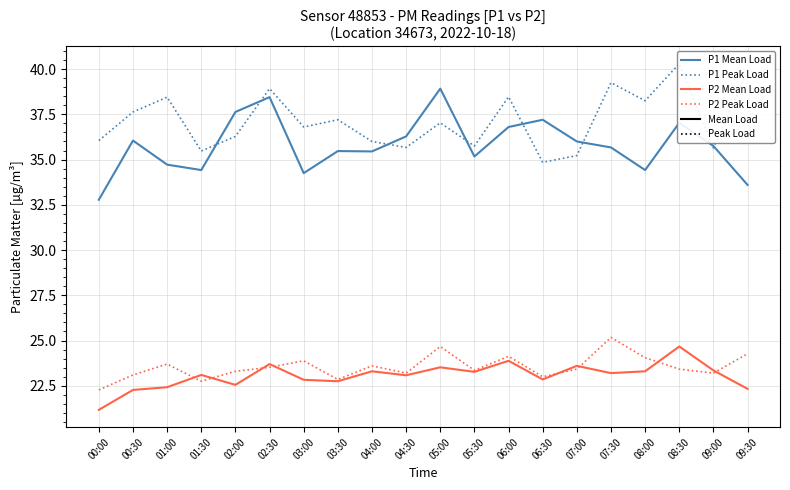

What is the sum of all P1 Peak Load values?

743.2